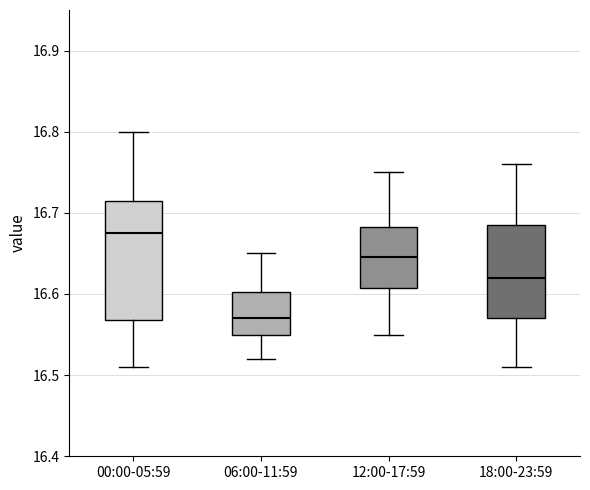

Reading left to right, read every box against the y-axis: the position of its median line, the range the box covers, and the ends of its whiskers. The values are not printed on the chart, so give them approximately, as read against the axis.

00:00-05:59: median 16.68, box 16.57 to 16.72, whiskers 16.51 to 16.80
06:00-11:59: median 16.57, box 16.55 to 16.60, whiskers 16.52 to 16.65
12:00-17:59: median 16.65, box 16.61 to 16.68, whiskers 16.55 to 16.75
18:00-23:59: median 16.62, box 16.57 to 16.69, whiskers 16.51 to 16.76